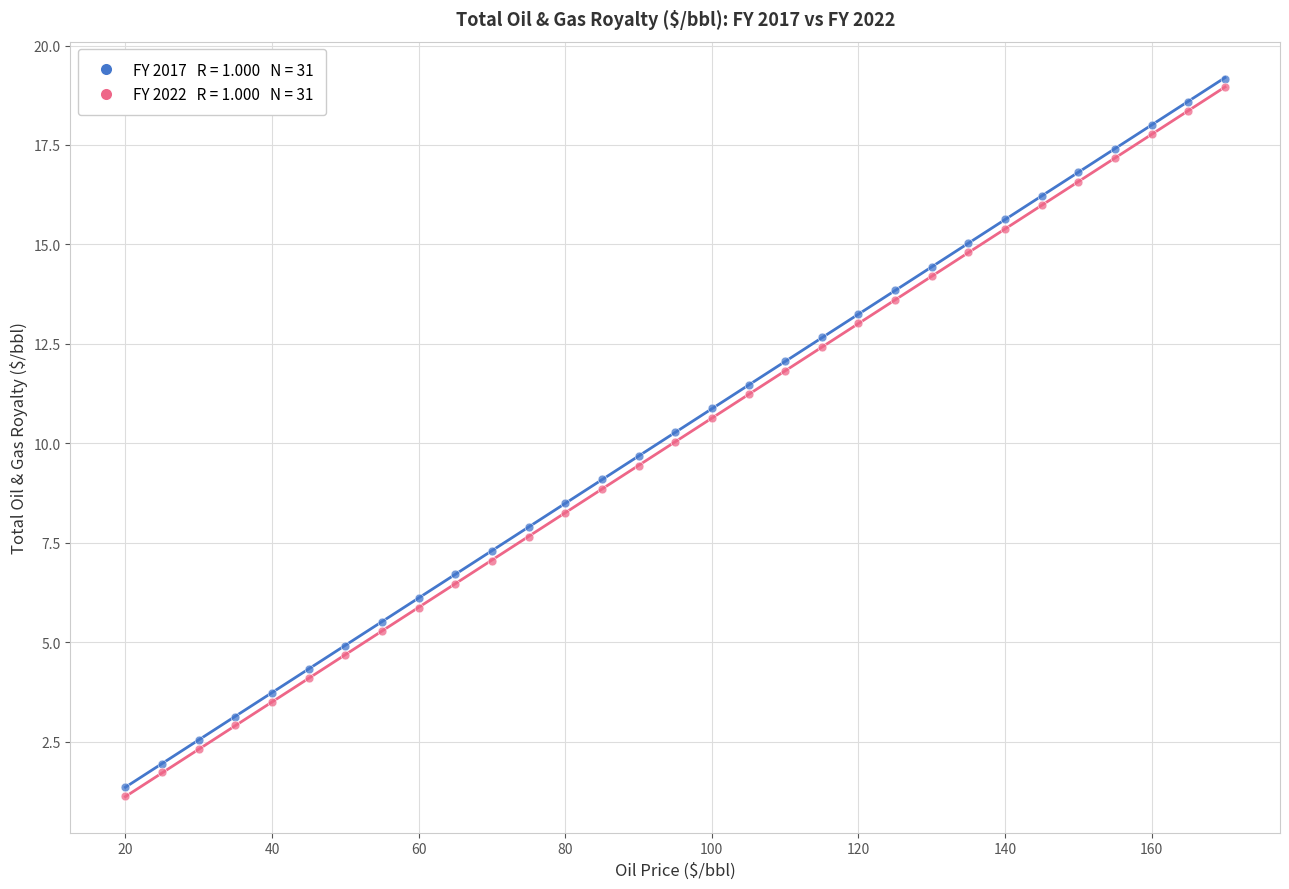

Across all data points, what is the range of X values (max minus min)?

150.0